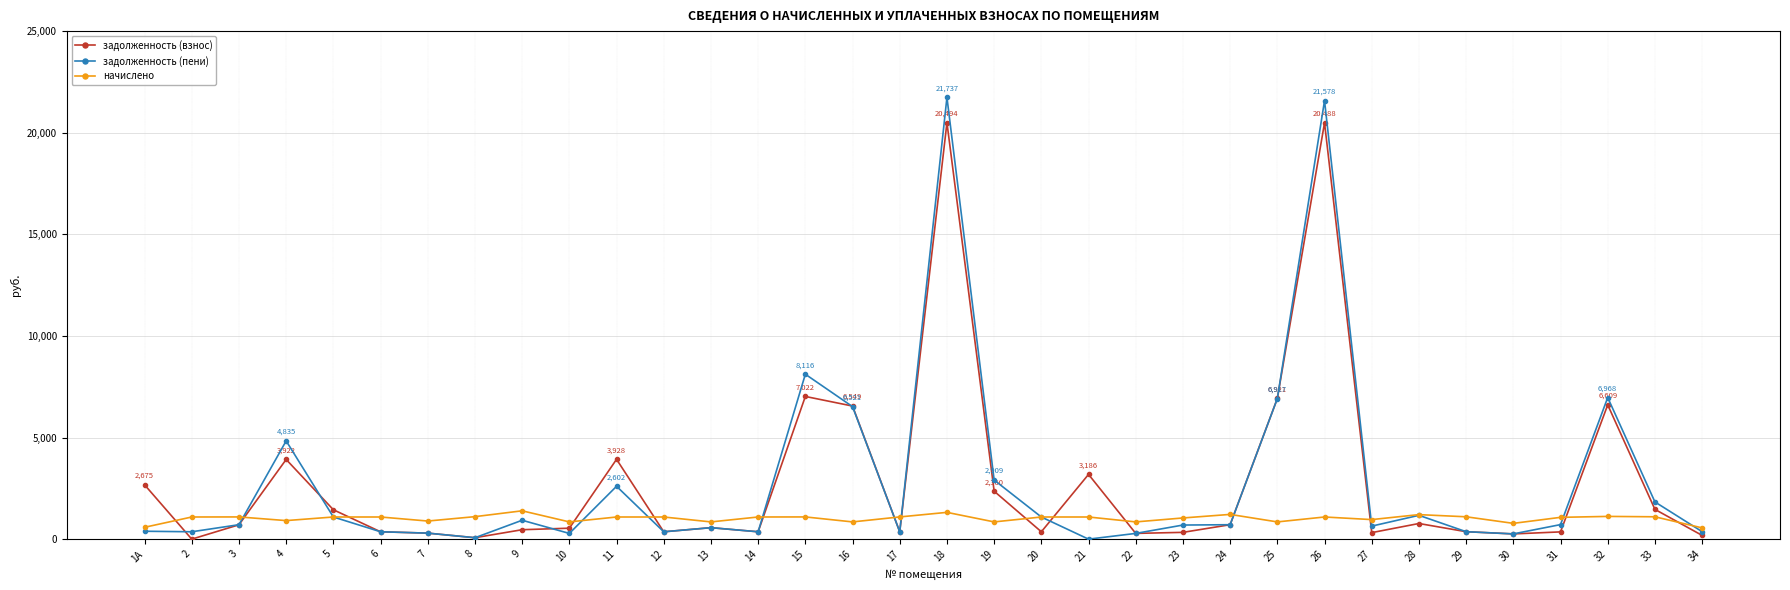

What is the difference between the начислено values at 24 and 16?

369.1